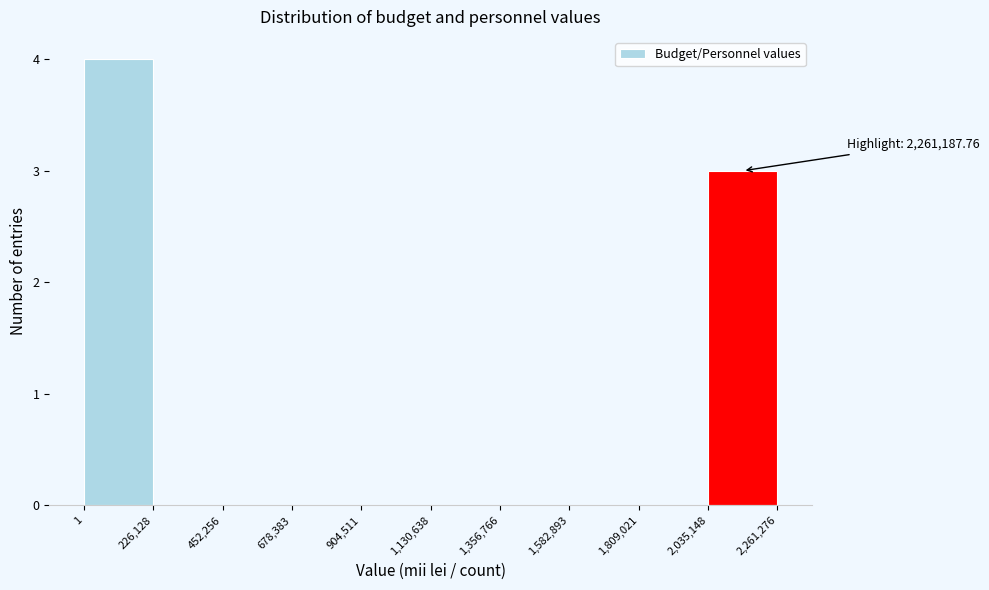

Over which range of the x-axis is the bar tallest?

1 to 226,128